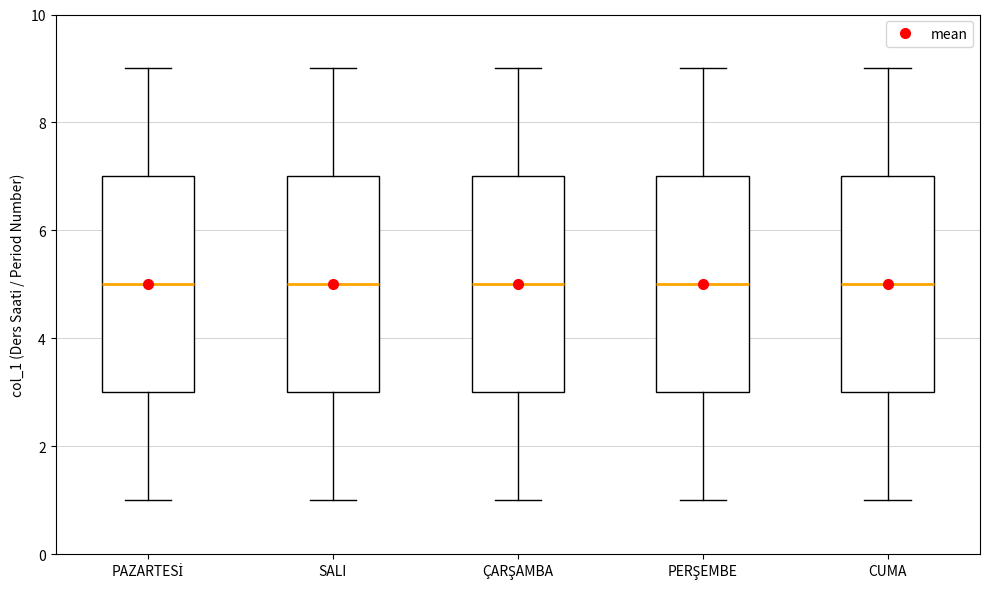

Reading left to right, transcribe this box plot: for each box, give where its median line is, the range the box spans, and where its two whiskers end, as read against the y-axis. The values are not printed on the chart, so give them approximately, as read against the axis.

PAZARTESİ: median 5, box 3 to 7, whiskers 1 to 9
SALI: median 5, box 3 to 7, whiskers 1 to 9
ÇARŞAMBA: median 5, box 3 to 7, whiskers 1 to 9
PERŞEMBE: median 5, box 3 to 7, whiskers 1 to 9
CUMA: median 5, box 3 to 7, whiskers 1 to 9